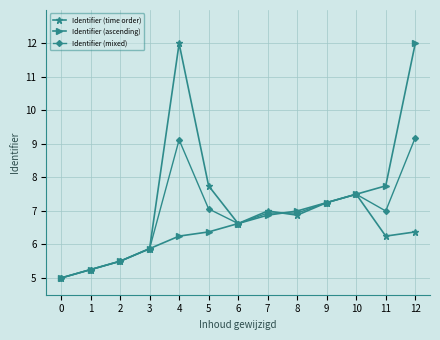

Is it true that Identifier (mixed) equals 3.5 at 7?

False